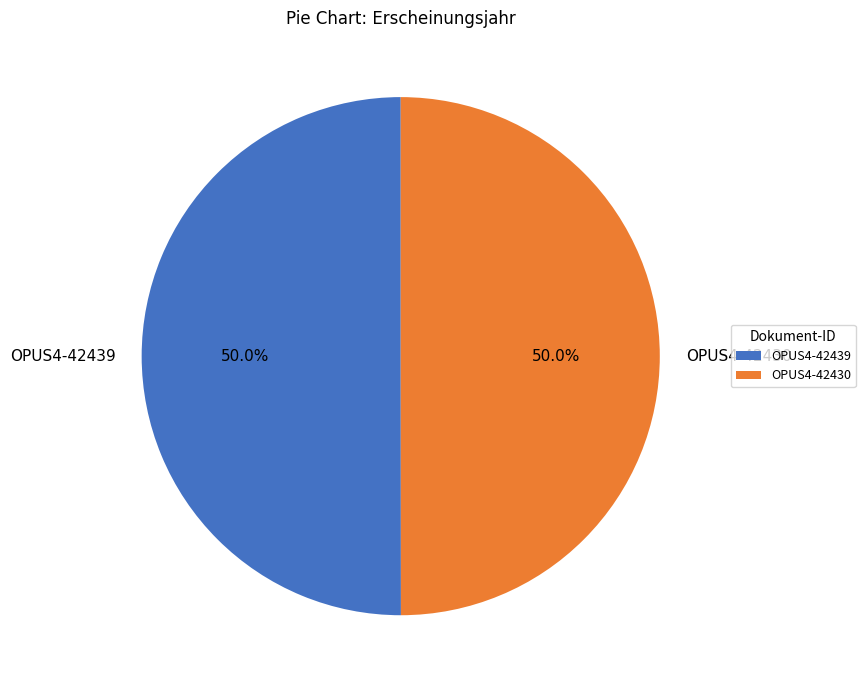

Approximately how many times larger is the value at OPUS4-42430 compared to OPUS4-42439?

1.0